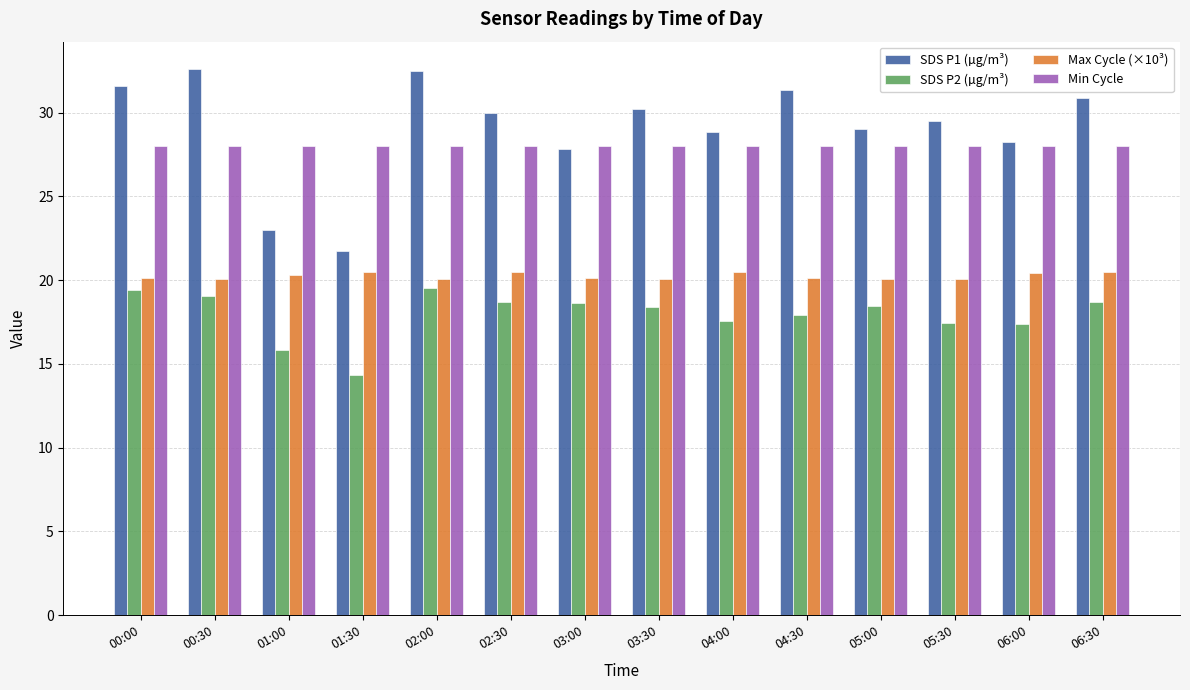

What is the difference between the Max Cycle (×10³) values at 00:00 and 02:00?

0.1